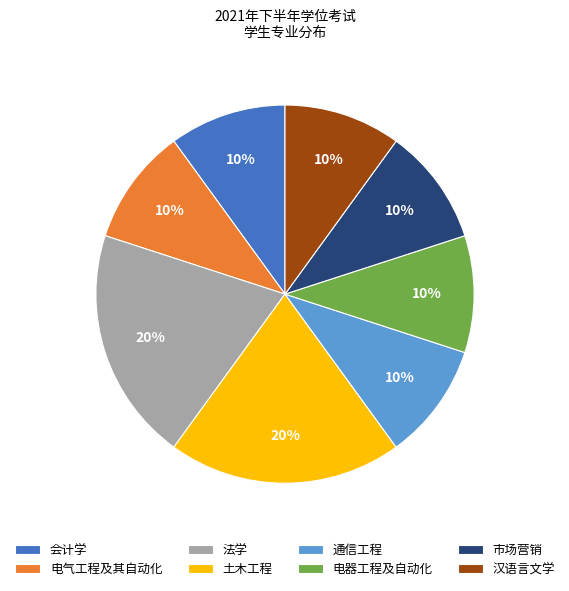

To the nearest percent, what portion does 通信工程 represent?

10%